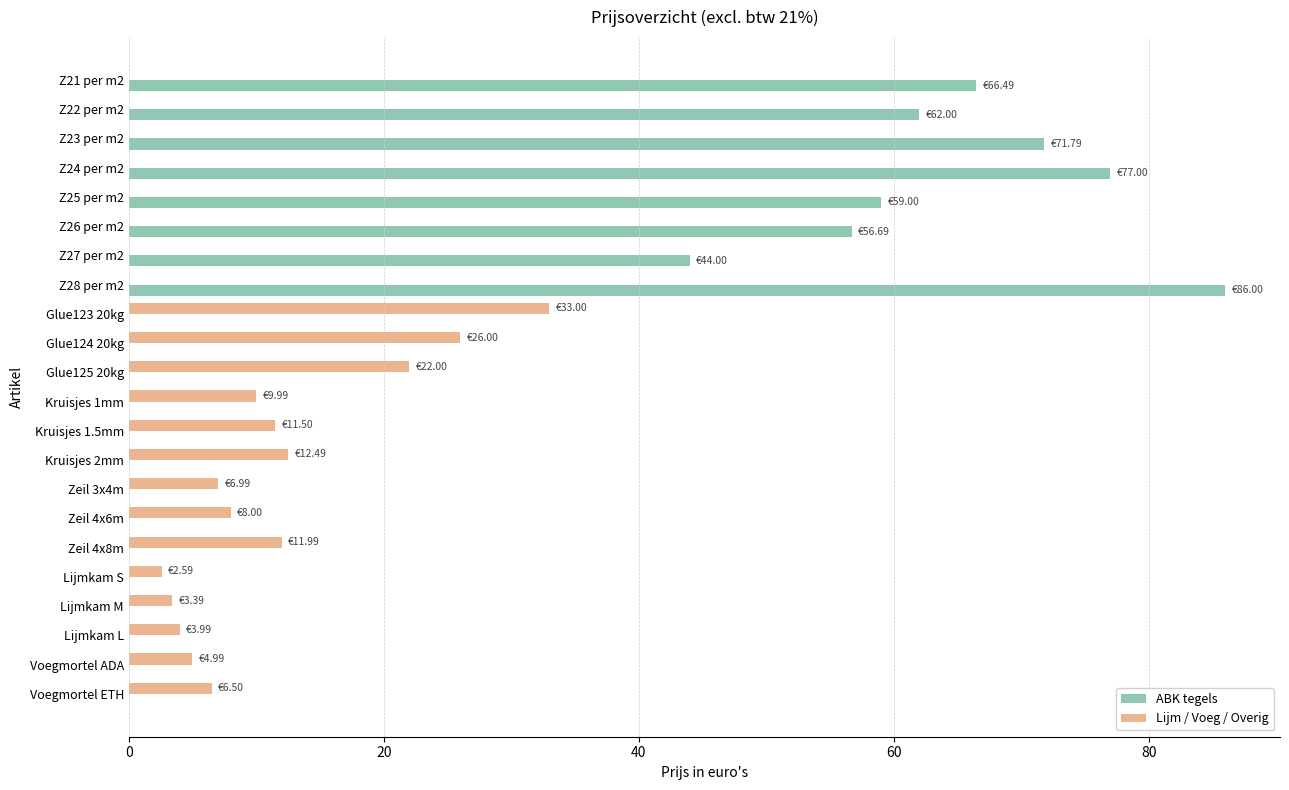

What is the total value across all series at Z28 per m2?

86.0